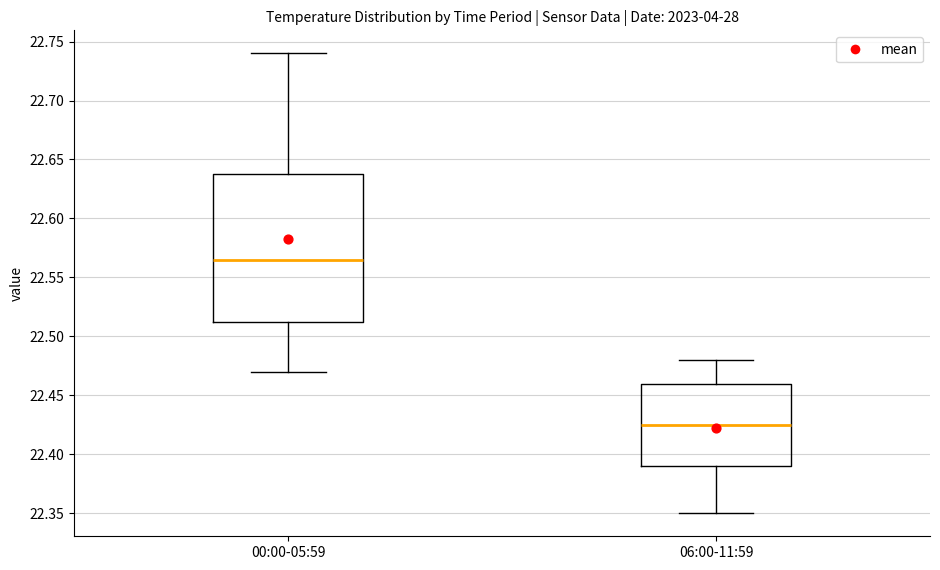

Reading left to right, read every box against the y-axis: the position of its median line, the range the box covers, and the ends of its whiskers. The values are not printed on the chart, so give them approximately, as read against the axis.

00:00-05:59: median 22.565, box 22.515 to 22.640, whiskers 22.470 to 22.740
06:00-11:59: median 22.425, box 22.390 to 22.460, whiskers 22.350 to 22.480